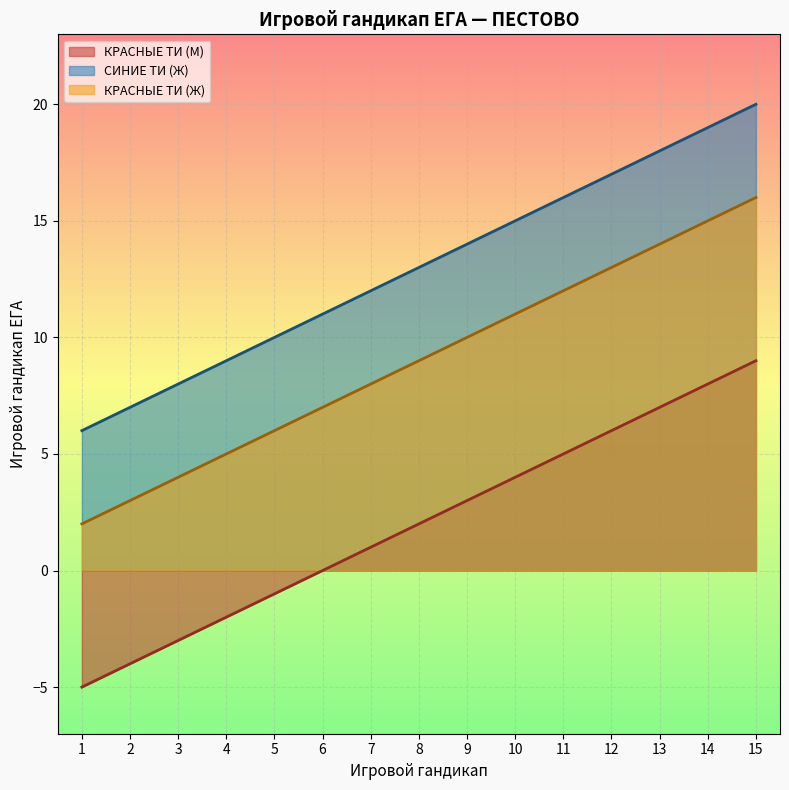

The value of СИНИЕ ТИ (Ж) at 4 is 13. True or false?

False